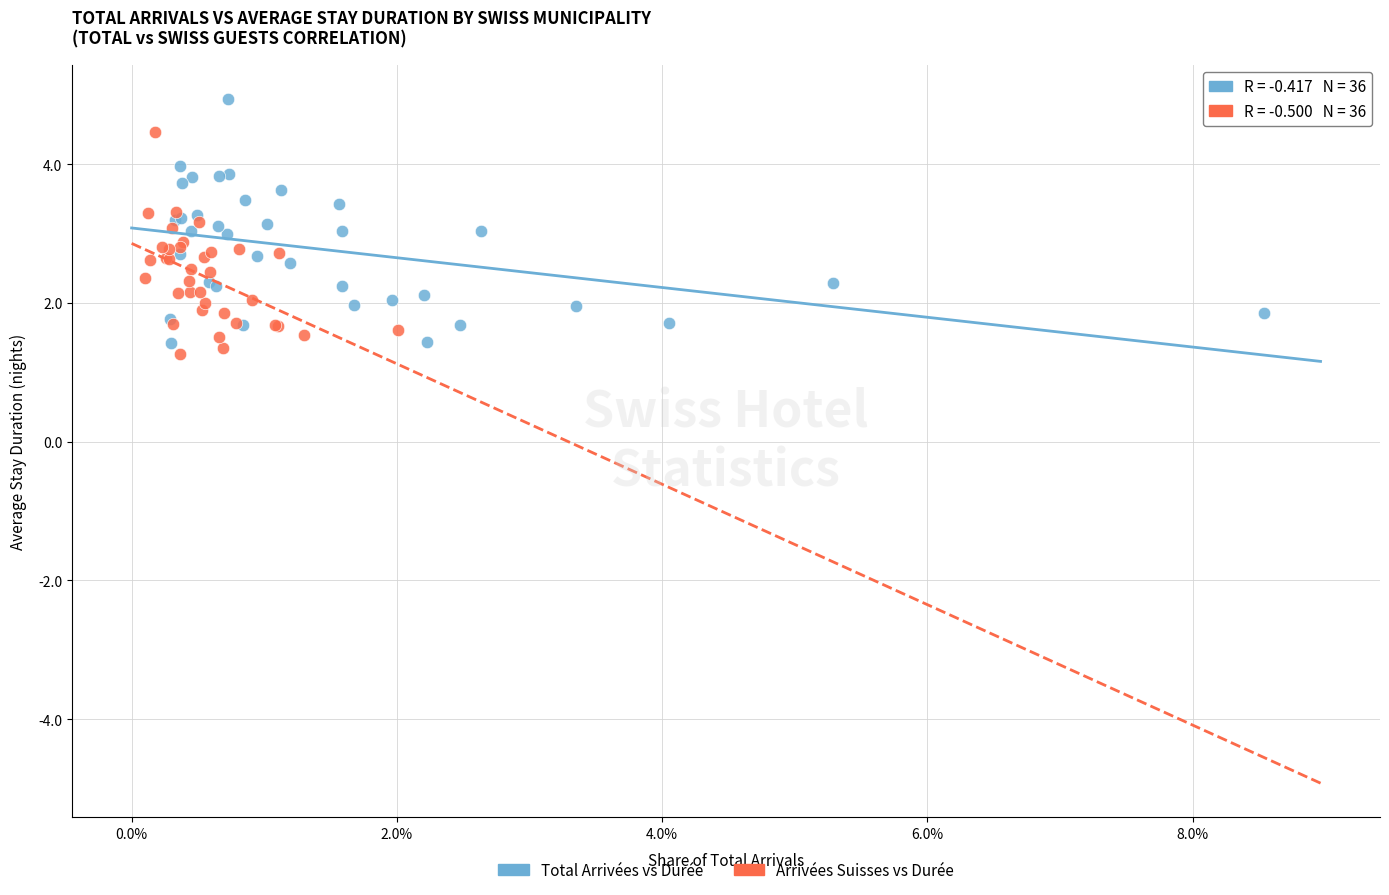

Which series has the widest spread of Y values?

Total Arrivées vs Durée